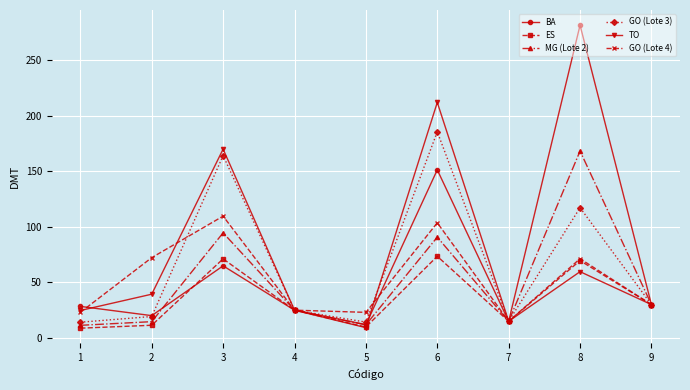

How many interior local valleys does the GO (Lote 3) series have?

2